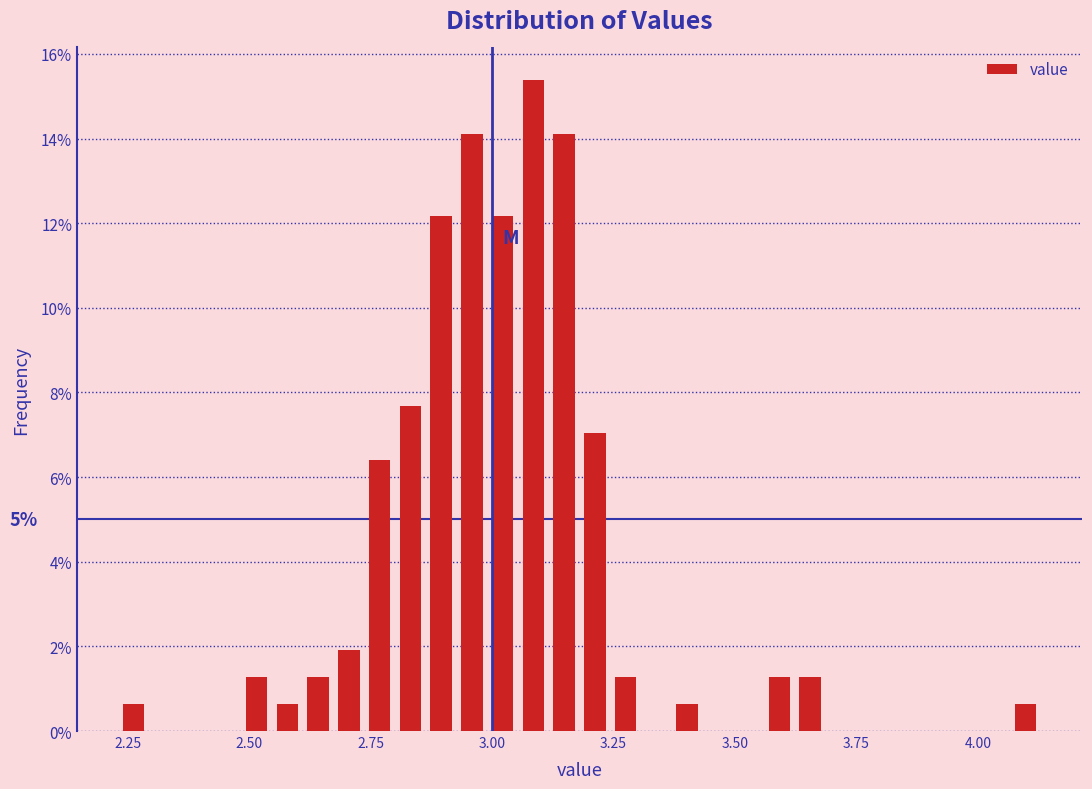

Around what value on the x-axis is the tallest bar? Give the approximate position of its centre, as read against the axis.

3.10